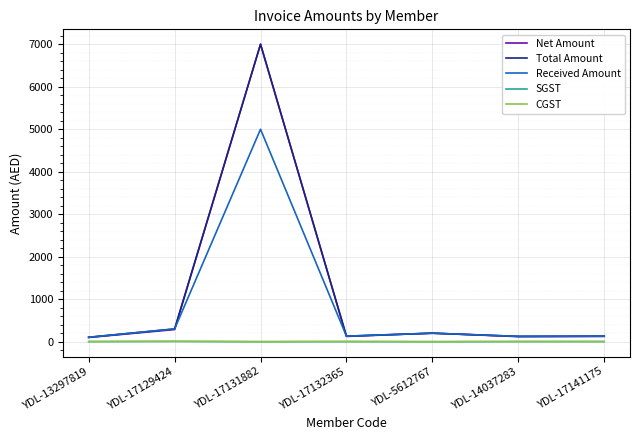

Reading left to right, extract all data points from this chart.

Net Amount: YDL-13297819=99.0	YDL-17129424=285.7	YDL-17131882=7000.0	YDL-17132365=123.8	YDL-5612767=200.0	YDL-14037283=119.0	YDL-17141175=123.8
Total Amount: YDL-13297819=104.0	YDL-17129424=300.0	YDL-17131882=7000.0	YDL-17132365=130.0	YDL-5612767=200.0	YDL-14037283=125.0	YDL-17141175=130.0
Received Amount: YDL-13297819=104.0	YDL-17129424=300.0	YDL-17131882=4999.0	YDL-17132365=130.0	YDL-5612767=200.0	YDL-14037283=125.0	YDL-17141175=130.0
SGST: YDL-13297819=2.5	YDL-17129424=7.1	YDL-17131882=0.0	YDL-17132365=3.1	YDL-5612767=0.0	YDL-14037283=3.0	YDL-17141175=3.1
CGST: YDL-13297819=2.5	YDL-17129424=7.1	YDL-17131882=0.0	YDL-17132365=3.1	YDL-5612767=0.0	YDL-14037283=3.0	YDL-17141175=3.1